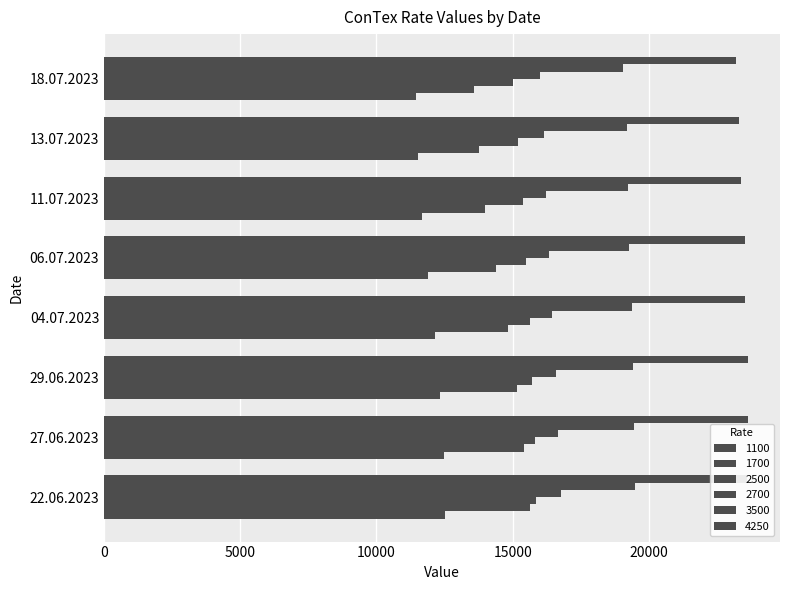

How many series are shown in this chart?

6